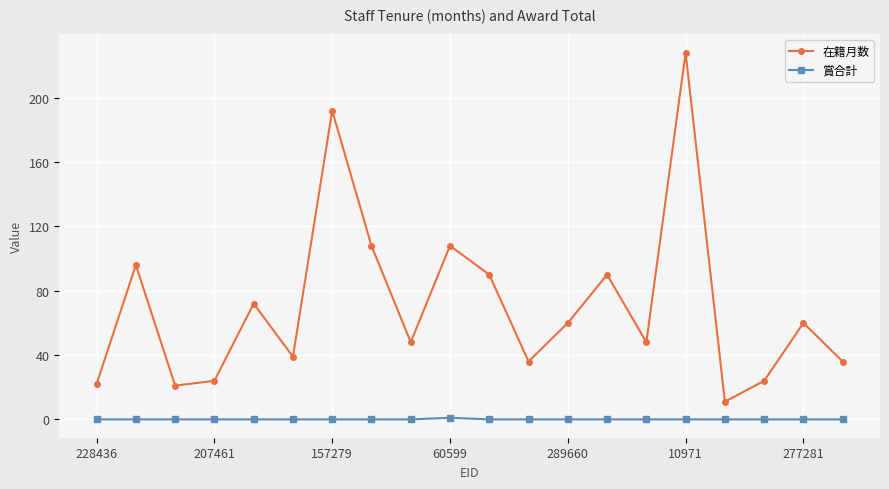

What is the difference between the second highest and second lowest values in the 在籍月数 series?

171